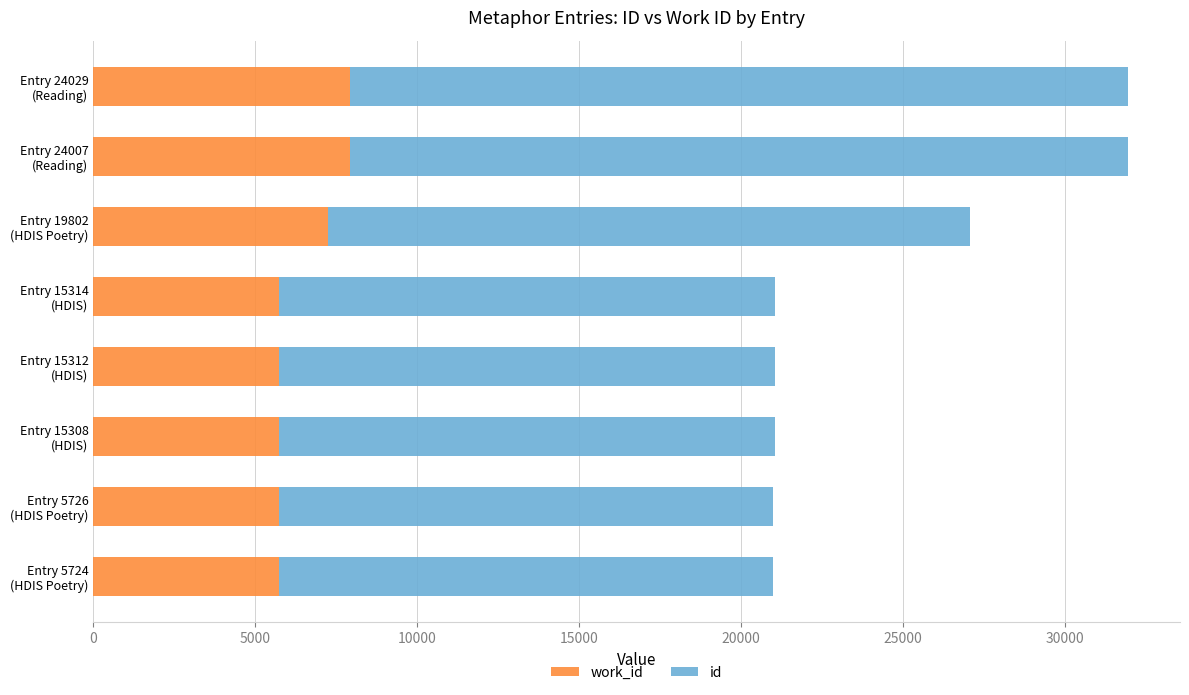

What is the sum of all work_id values?

51826